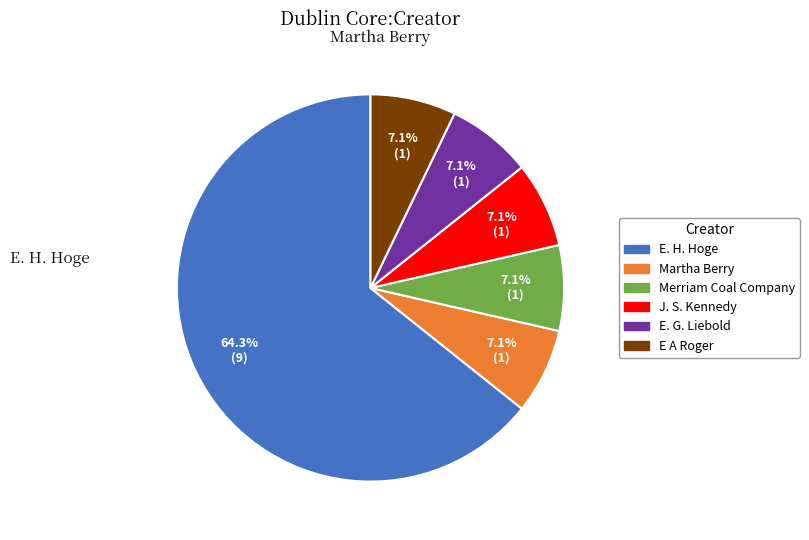

What percentage is NOT represented by J. S. Kennedy?

92.9%